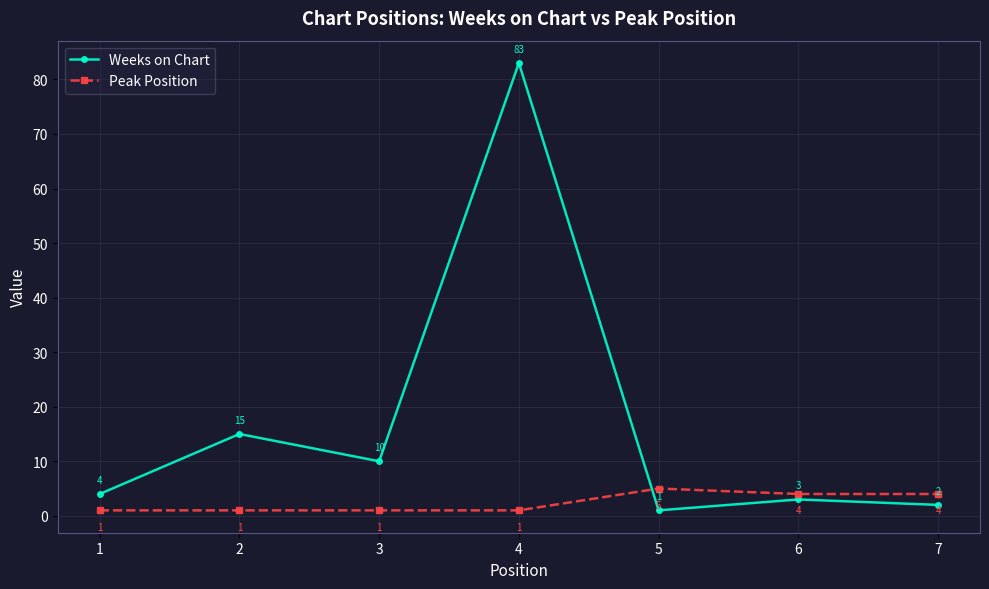

Where is the first local maximum for Weeks on Chart?

2